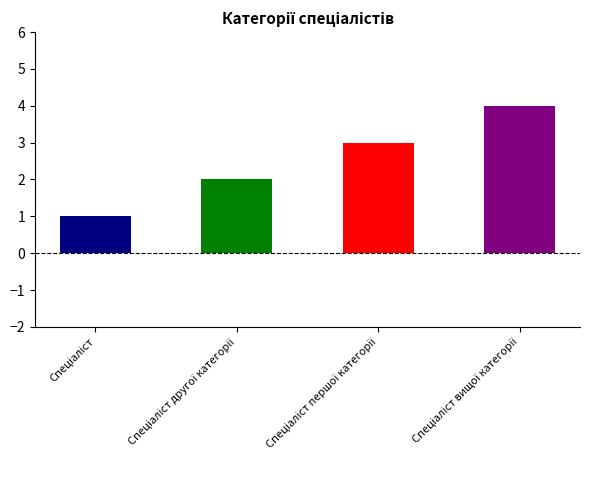

Count the number of categories in the chart.

4